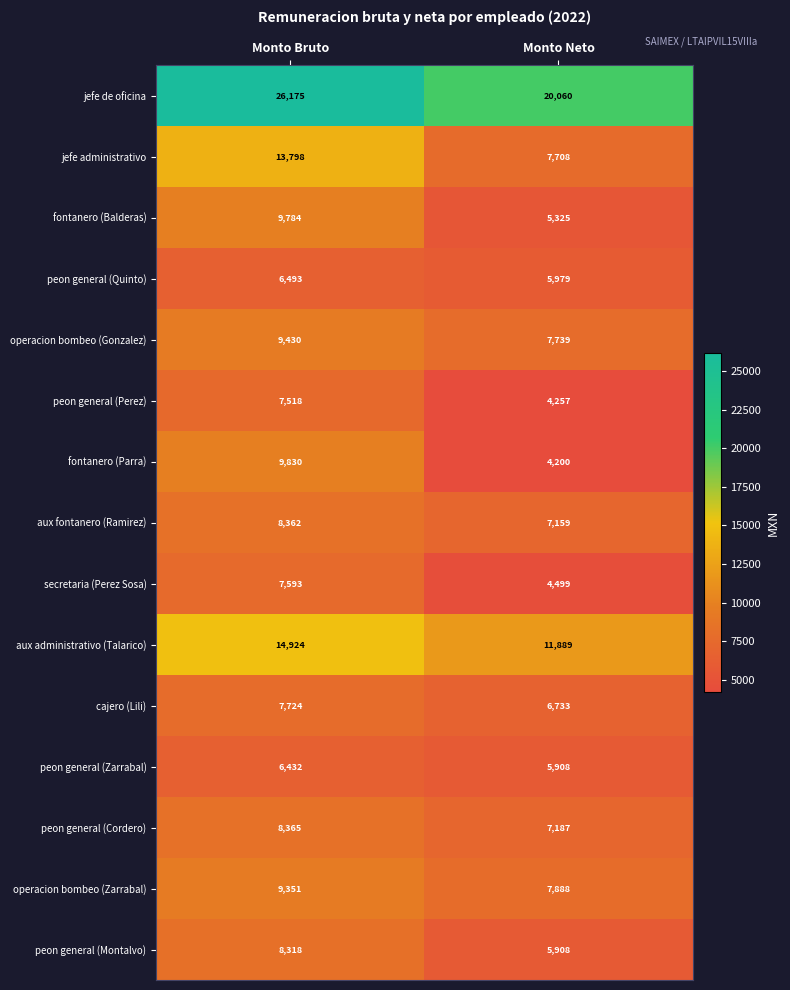

What is the approximate value of aux administrativo (Talarico) at Monto Bruto?

14924